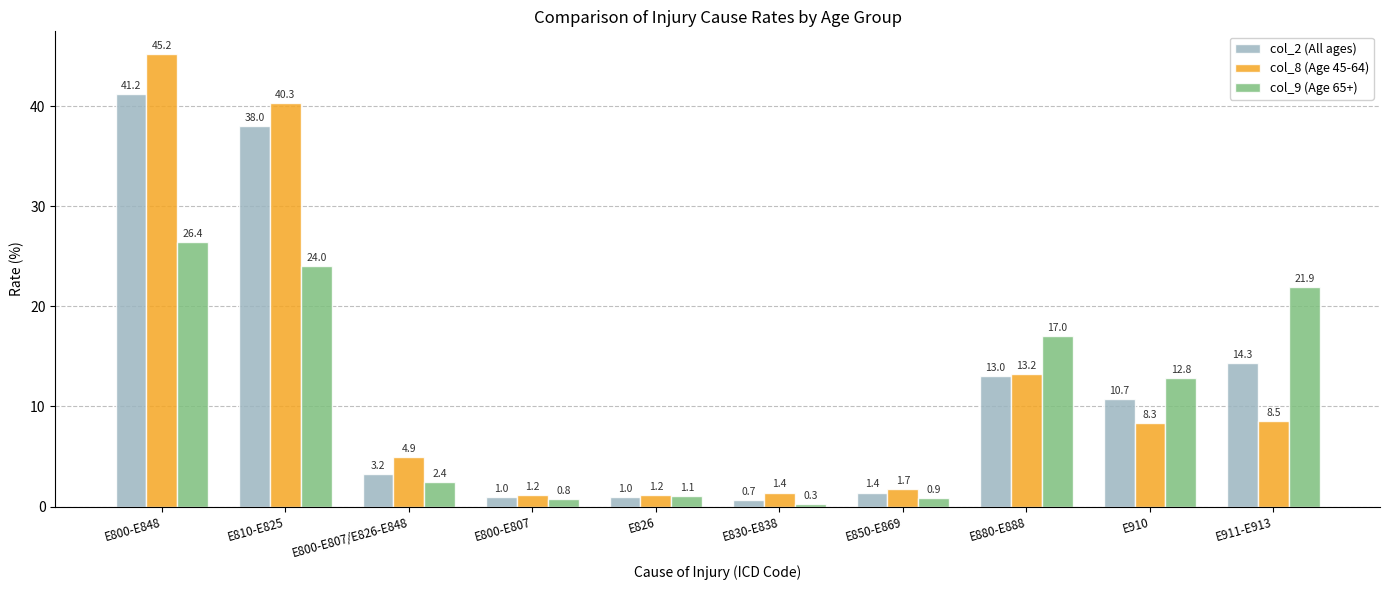

How many groups of bars are there?

10